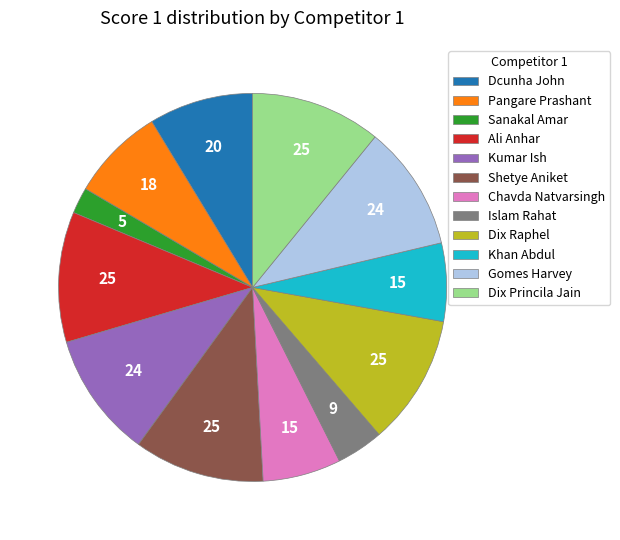

Is there a majority slice in this chart?

No